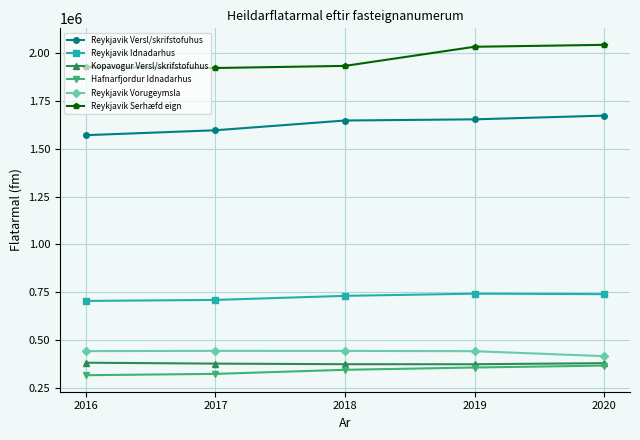

Which series has the largest total across all categories?

Reykjavik Serhæfd eign